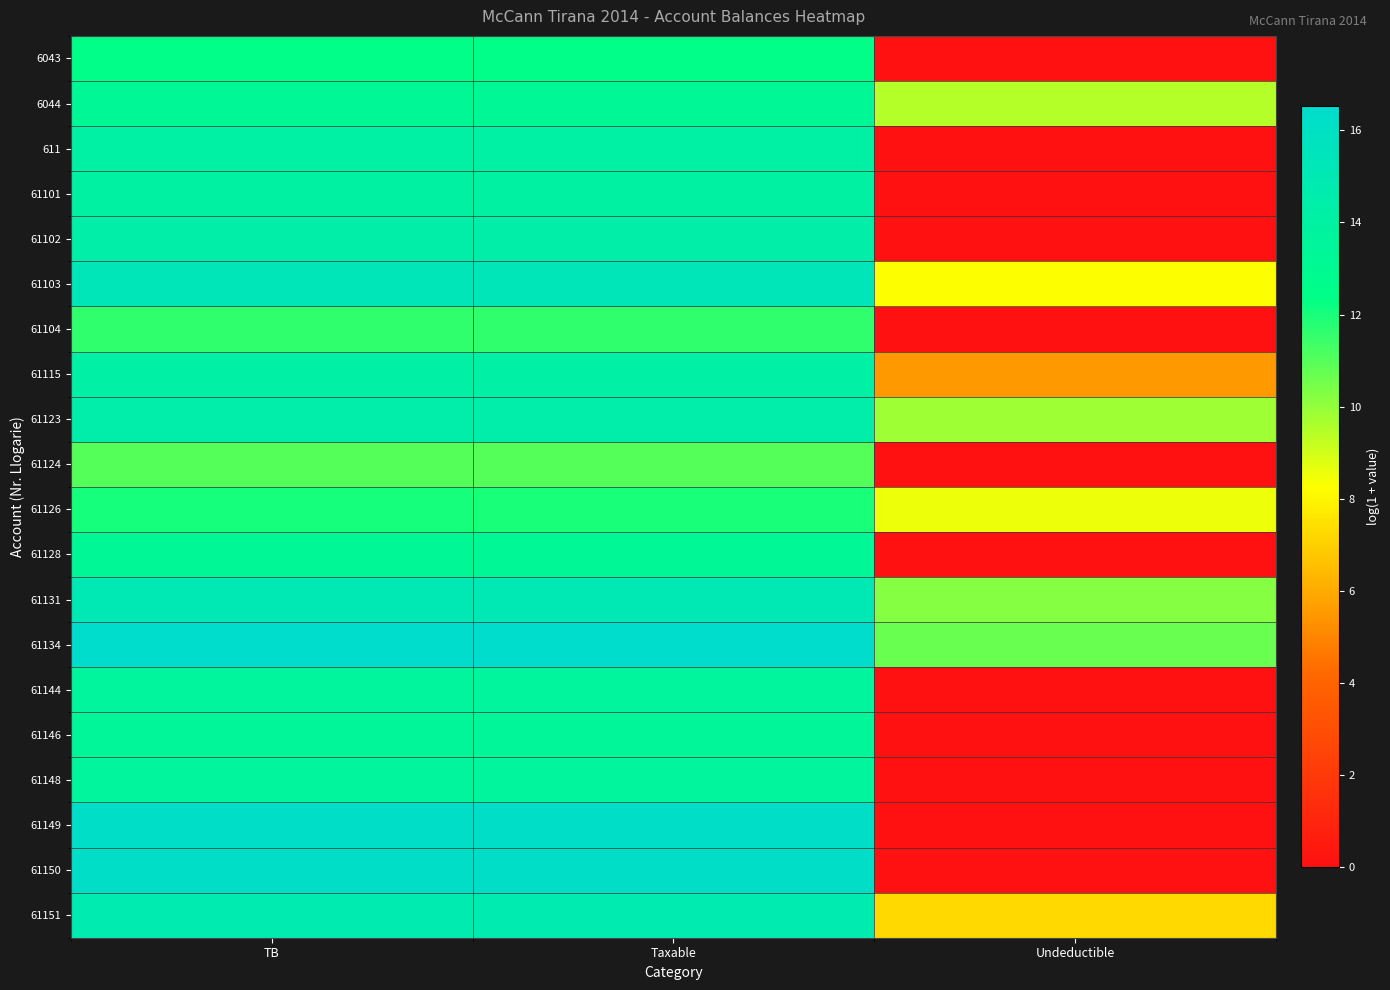

What is the difference between the highest and lowest values at Taxable?

5.5